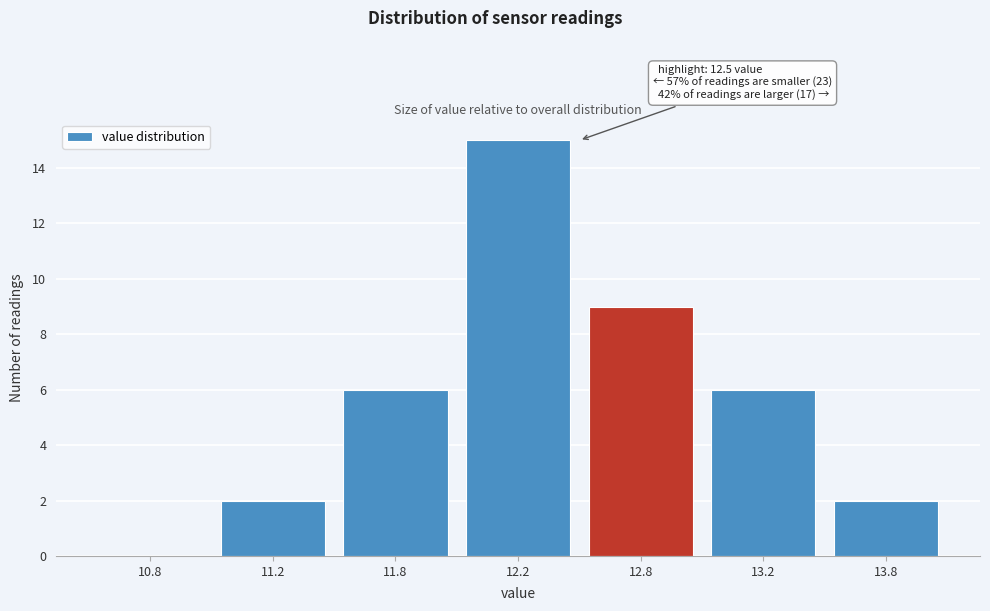

Reading left to right, list all the values displayed in this chart.

10.8=0	11.2=2	11.8=6	12.2=15	12.8=9	13.2=6	13.8=2